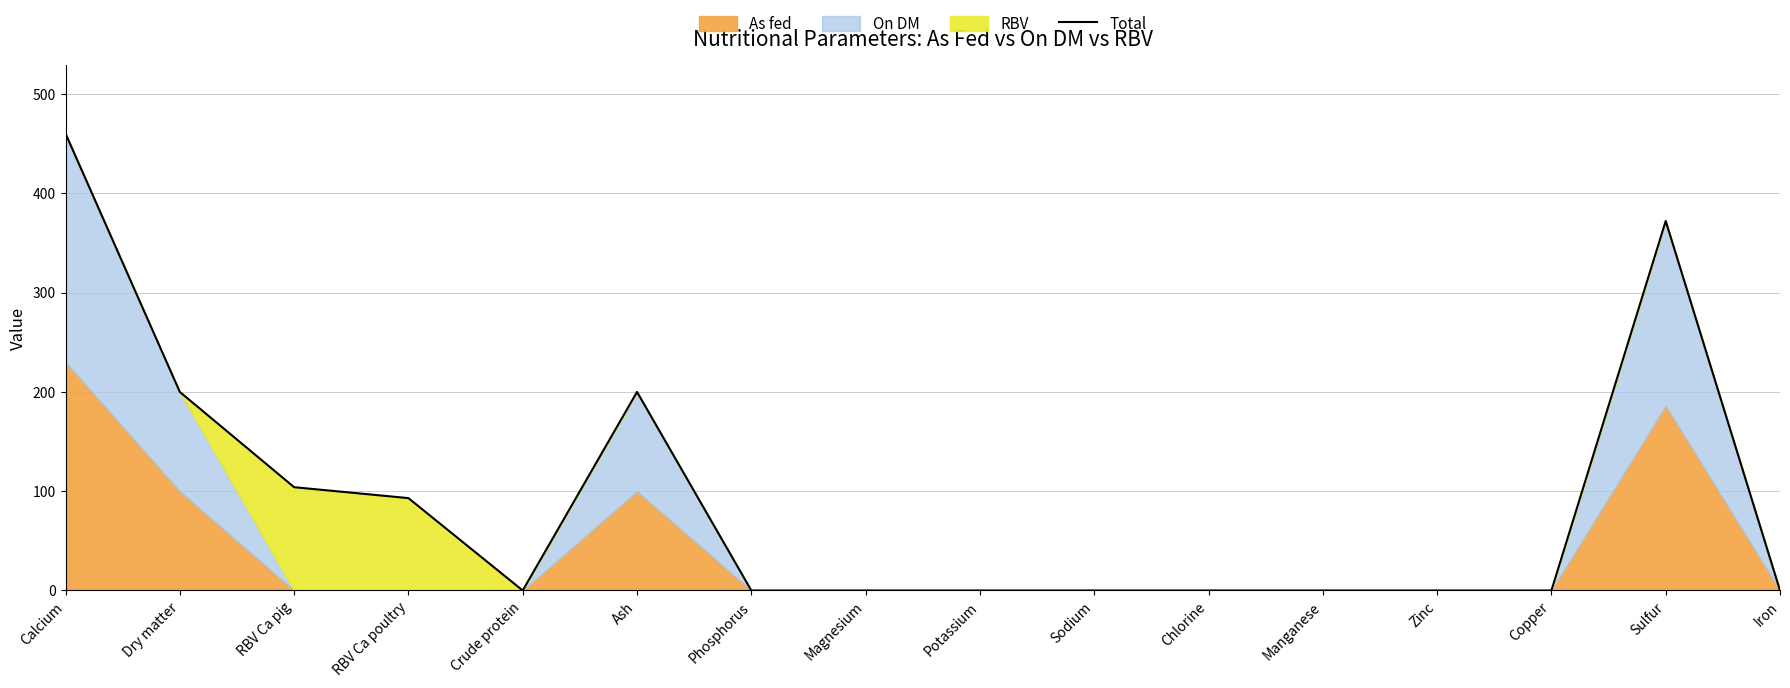

How many values are above zero?

6